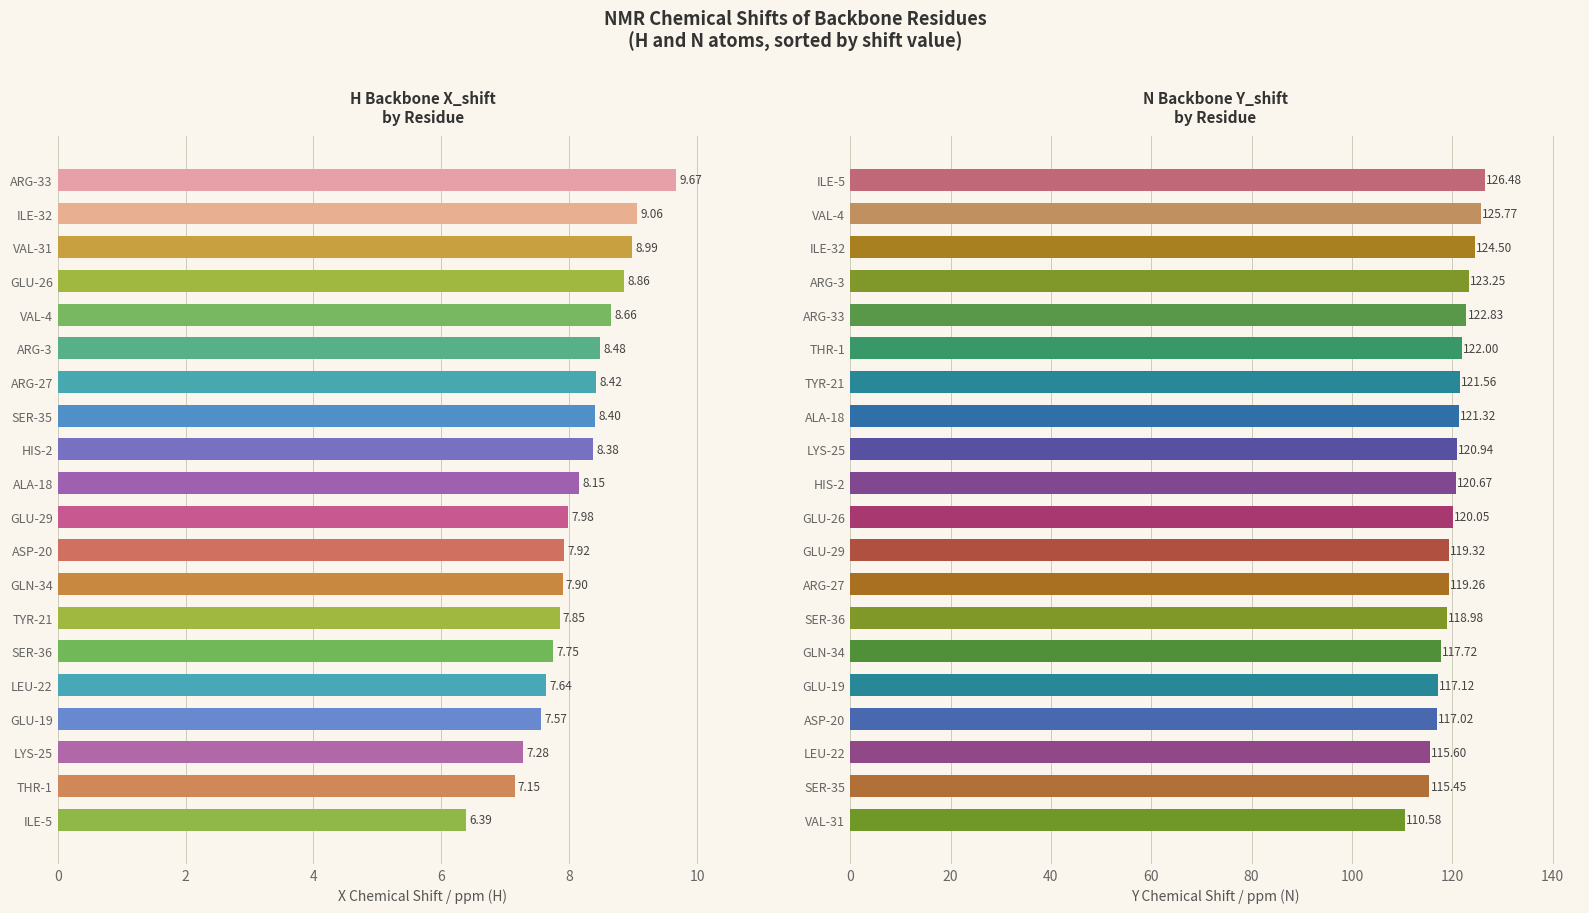

What is the value of the Y_shift (N) bar at the 16th from the left?

117.1